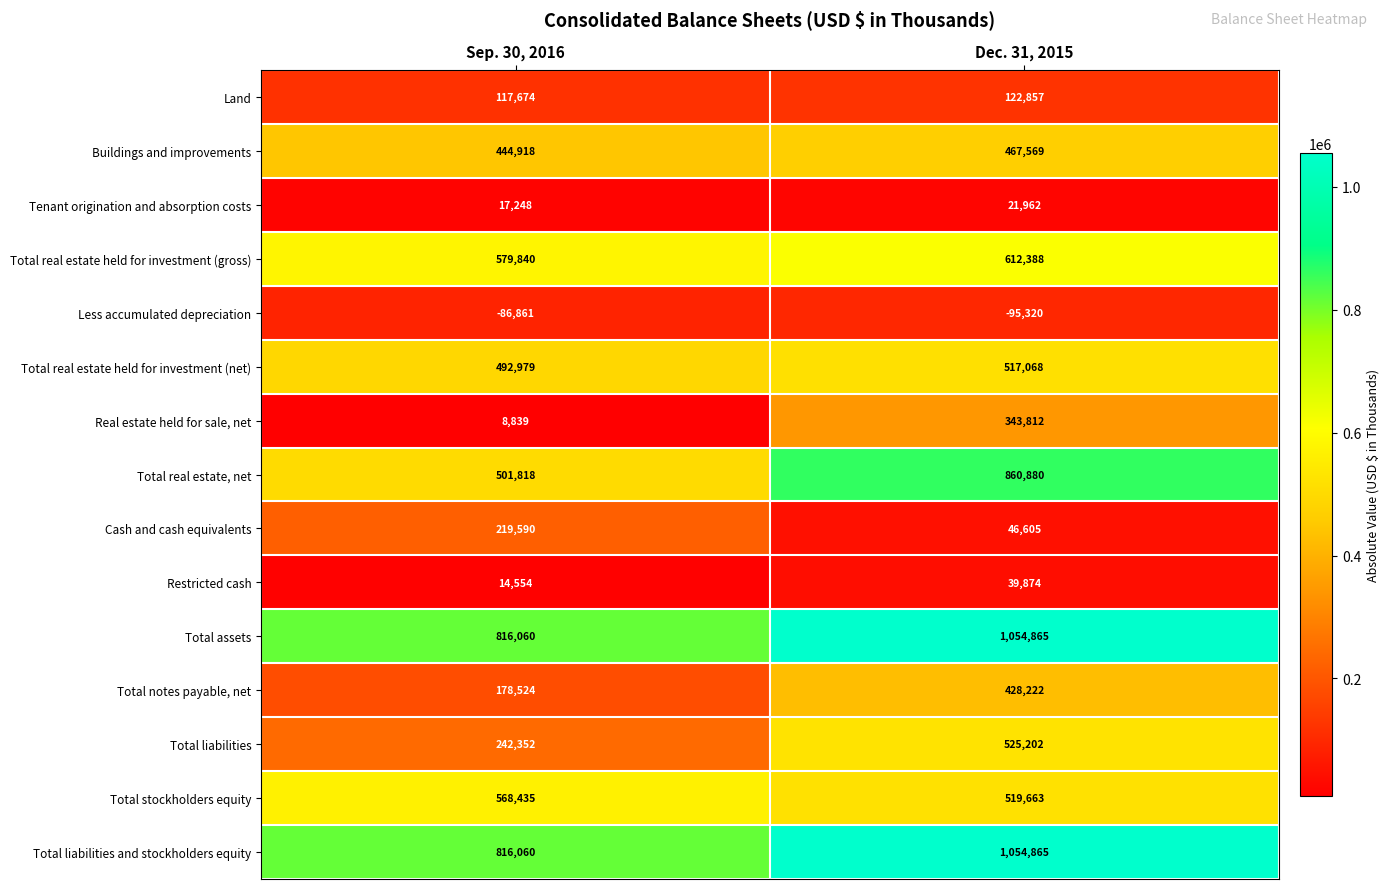

Reading left to right, what are all the values shown in this chart?

Land: Sep. 30, 2016=117674	Dec. 31, 2015=122857
Buildings and improvements: Sep. 30, 2016=444918	Dec. 31, 2015=467569
Tenant origination and absorption costs: Sep. 30, 2016=17248	Dec. 31, 2015=21962
Total real estate held for investment (gross): Sep. 30, 2016=579840	Dec. 31, 2015=612388
Less accumulated depreciation: Sep. 30, 2016=-86861	Dec. 31, 2015=-95320
Total real estate held for investment (net): Sep. 30, 2016=492979	Dec. 31, 2015=517068
Real estate held for sale, net: Sep. 30, 2016=8839	Dec. 31, 2015=343812
Total real estate, net: Sep. 30, 2016=501818	Dec. 31, 2015=860880
Cash and cash equivalents: Sep. 30, 2016=219590	Dec. 31, 2015=46605
Restricted cash: Sep. 30, 2016=14554	Dec. 31, 2015=39874
Total assets: Sep. 30, 2016=816060	Dec. 31, 2015=1054865
Total notes payable, net: Sep. 30, 2016=178524	Dec. 31, 2015=428222
Total liabilities: Sep. 30, 2016=242352	Dec. 31, 2015=525202
Total stockholders equity: Sep. 30, 2016=568435	Dec. 31, 2015=519663
Total liabilities and stockholders equity: Sep. 30, 2016=816060	Dec. 31, 2015=1054865